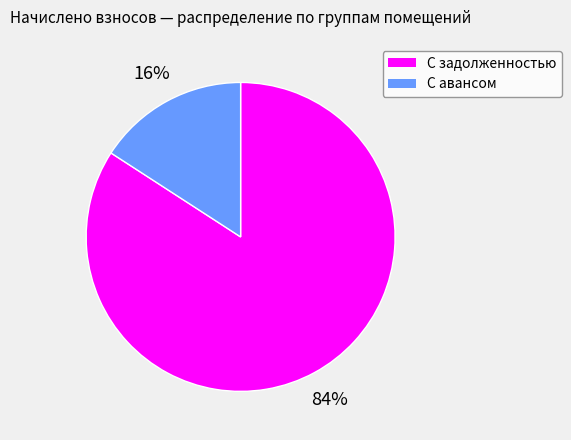

How many slices are in this pie chart?

2